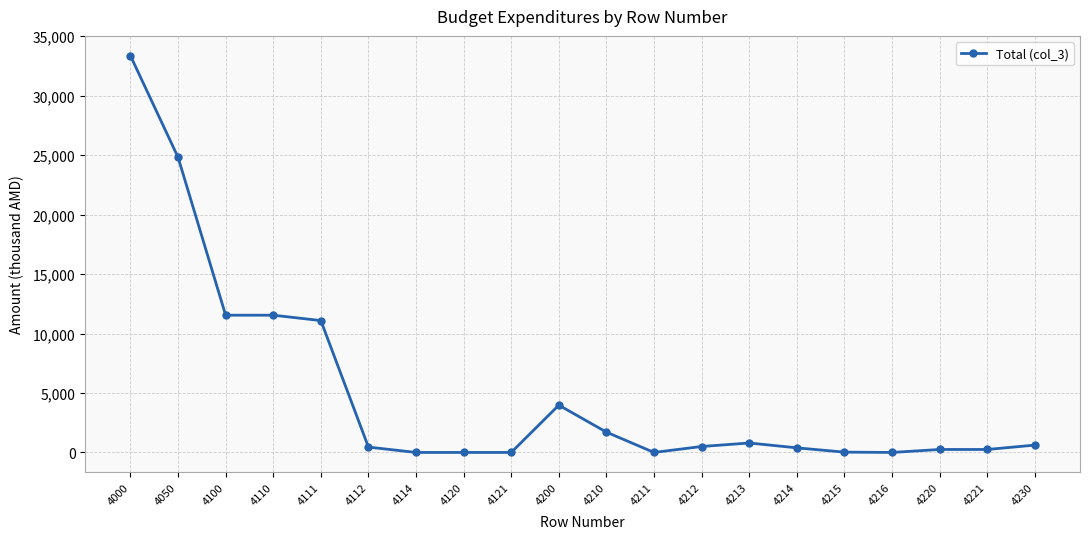

What is the ratio of the value at 4111 to the value at 4050?

0.4